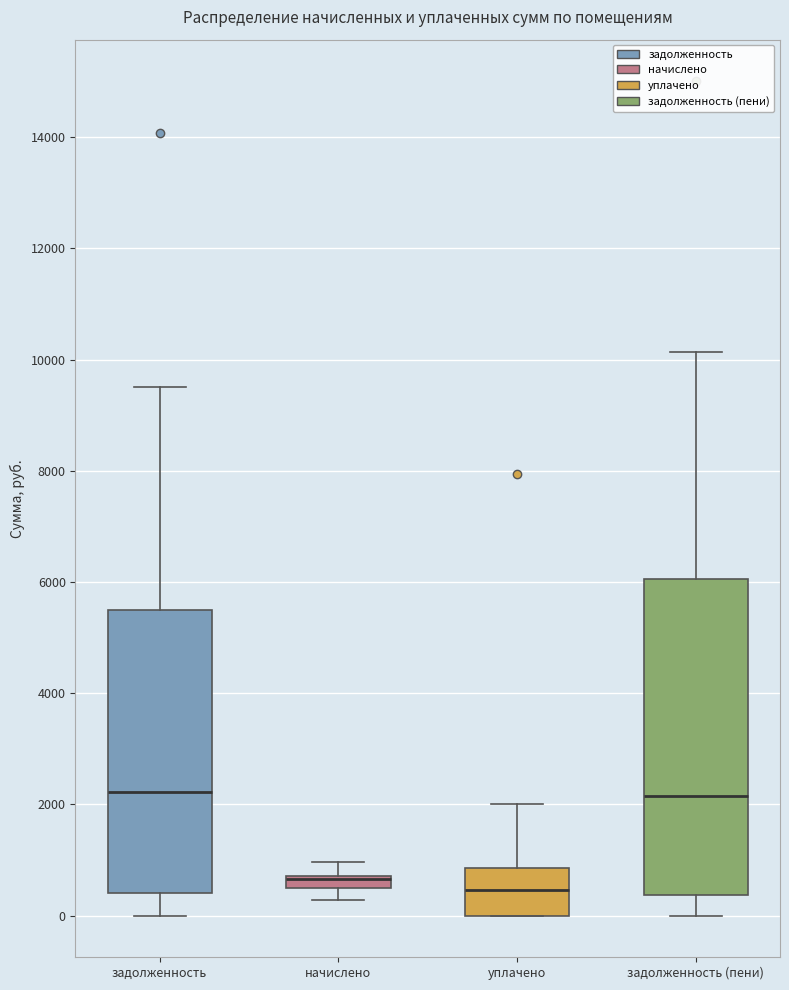

Which box is the tallest, from its lower edge to its upper edge?

задолженность (пени)